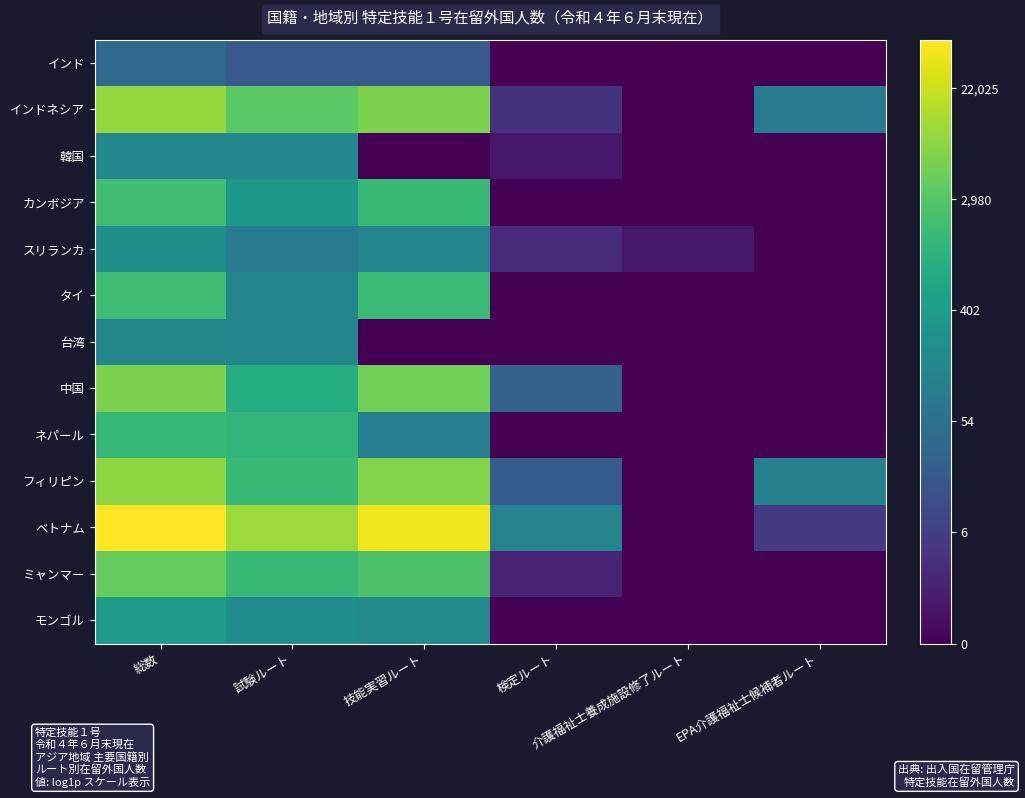

Between 試験ルート and 技能実習ルート, which series saw the biggest shift?

韓国